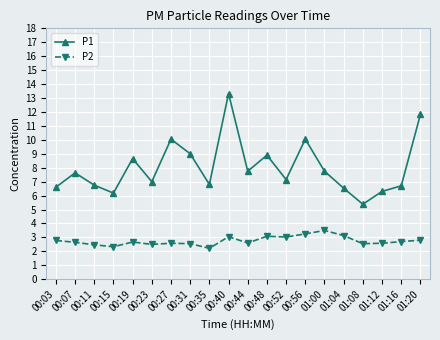

True or false: P1 and P2 intersect in this chart.

False